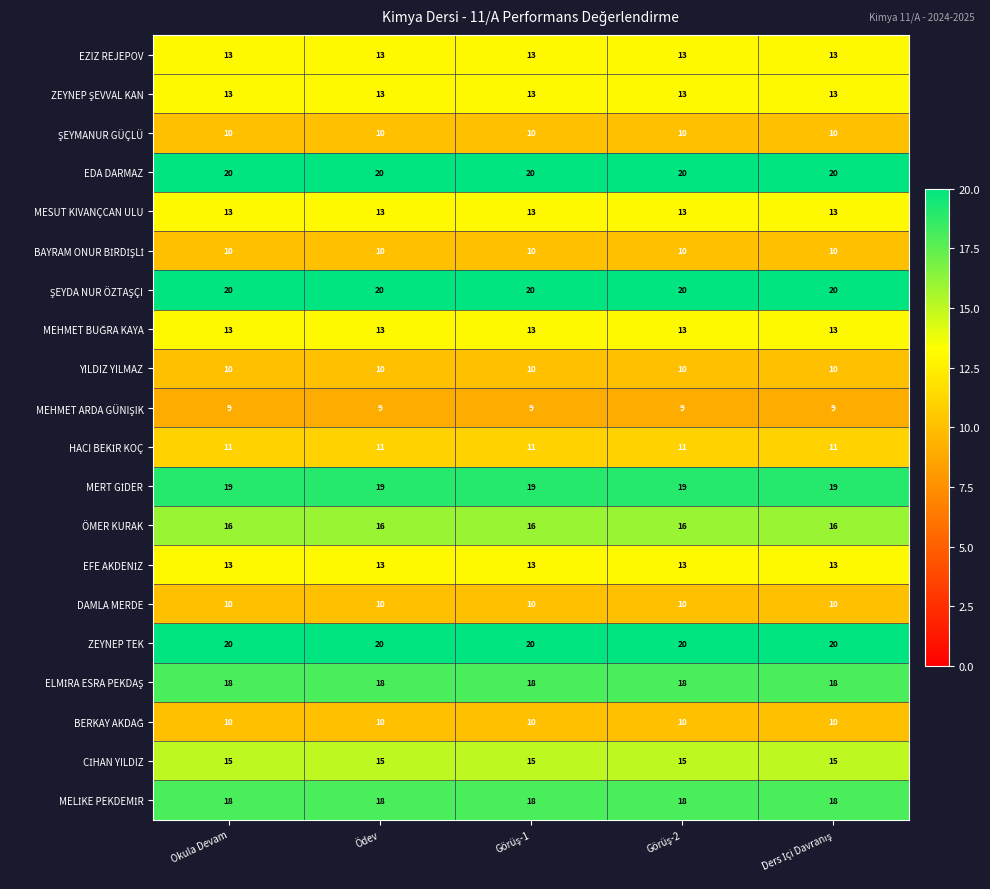

At how many categories does at least one series exceed 16?

5